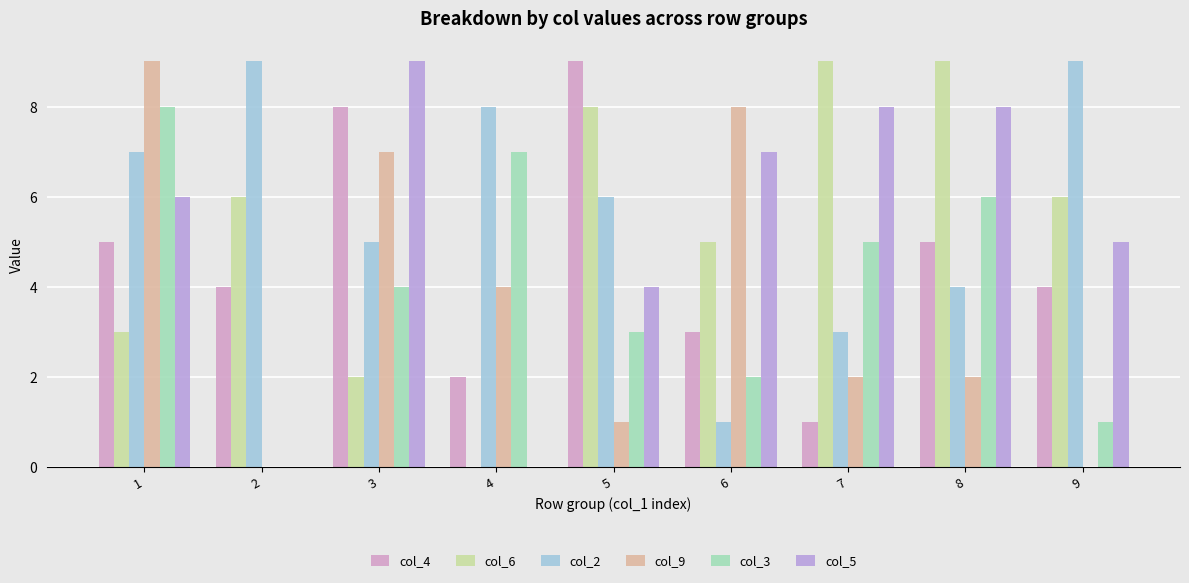

Reading left to right, extract all data points from this chart.

col_4: 1=5	2=4	3=8	4=2	5=9	6=3	7=1	8=5	9=4
col_6: 1=3	2=6	3=2	4=0	5=8	6=5	7=9	8=9	9=6
col_2: 1=7	2=9	3=5	4=8	5=6	6=1	7=3	8=4	9=9
col_9: 1=9	2=0	3=7	4=4	5=1	6=8	7=2	8=2	9=0
col_3: 1=8	2=0	3=4	4=7	5=3	6=2	7=5	8=6	9=1
col_5: 1=6	2=0	3=9	4=0	5=4	6=7	7=8	8=8	9=5